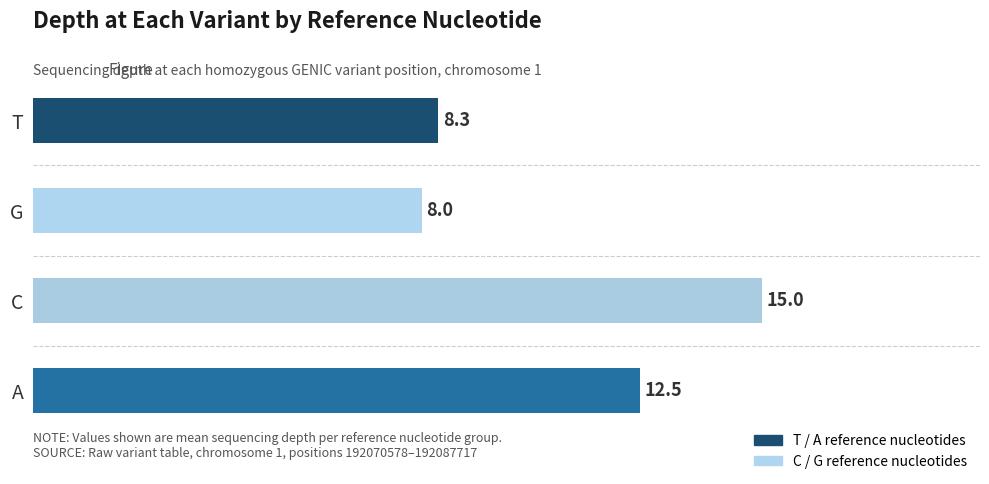

Are the bars horizontal?

Yes